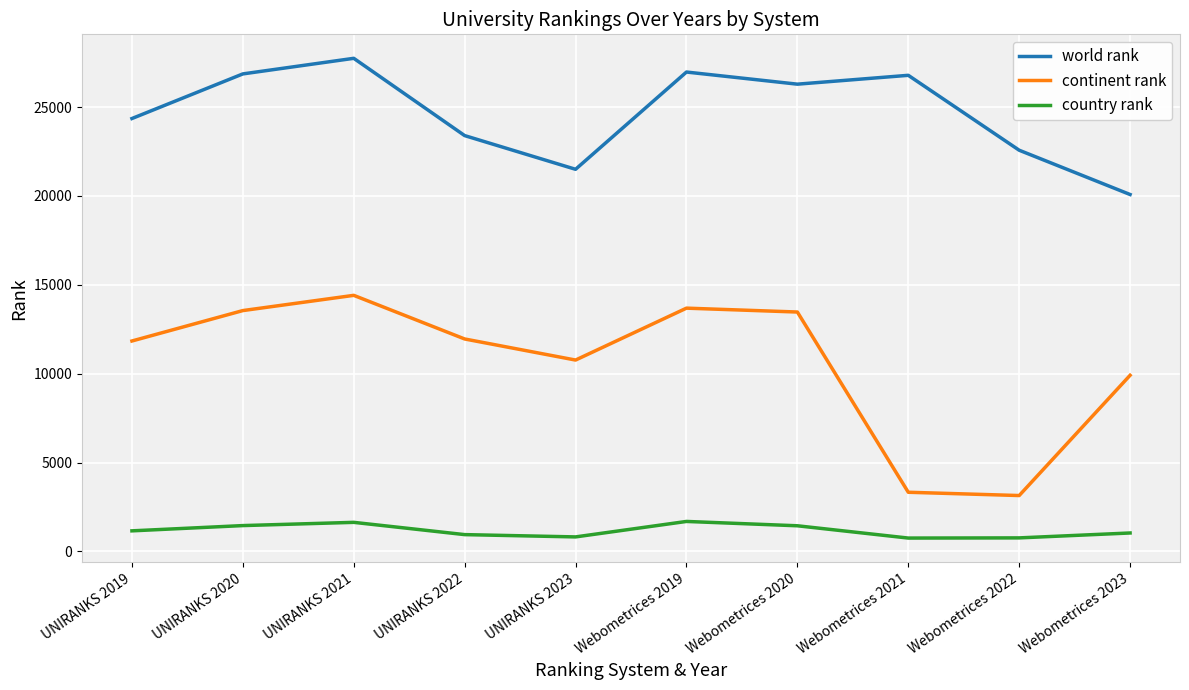

Rank the series at UNIRANKS 2021 from lowest to highest value.

country rank, continent rank, world rank